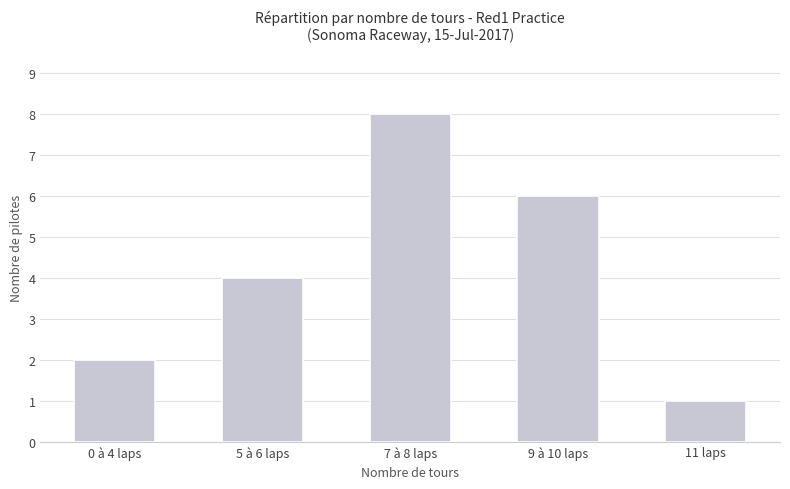

At which category does the chart reach its peak across all series?

7 à 8 laps